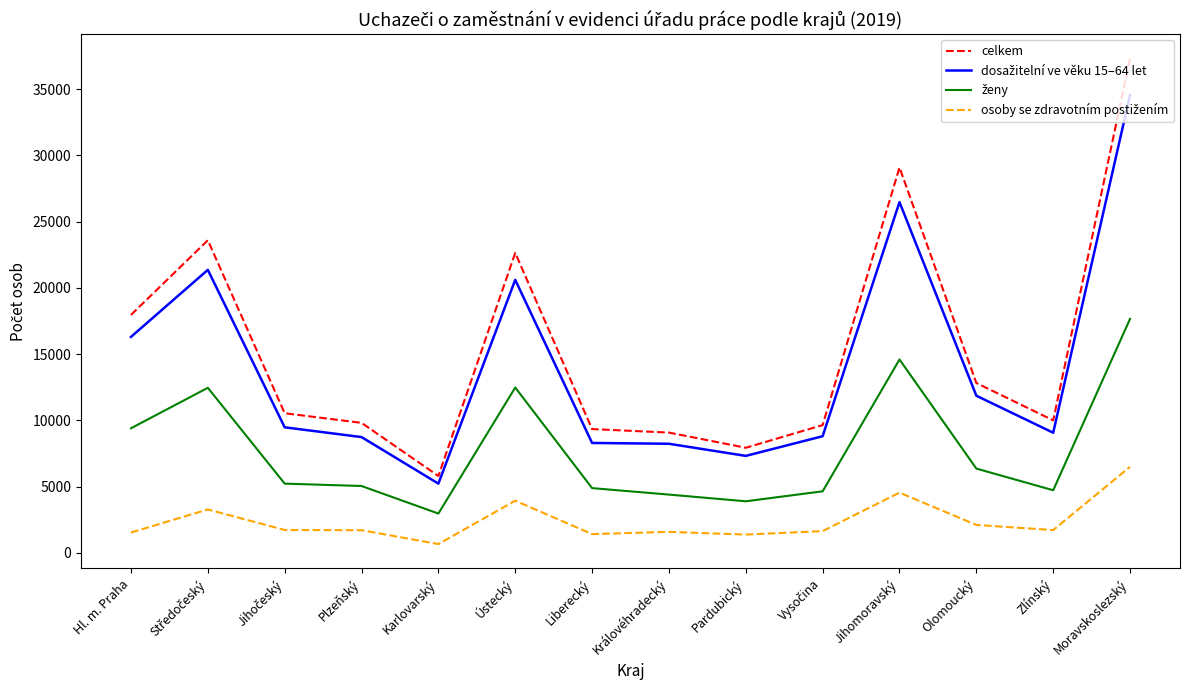

At which category is the sum across all series the highest?

Moravskoslezský